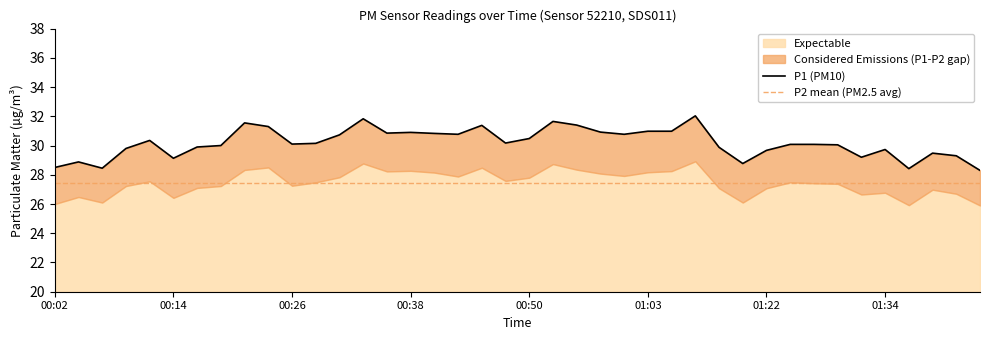

What value does the data have at 00:14?

29.1